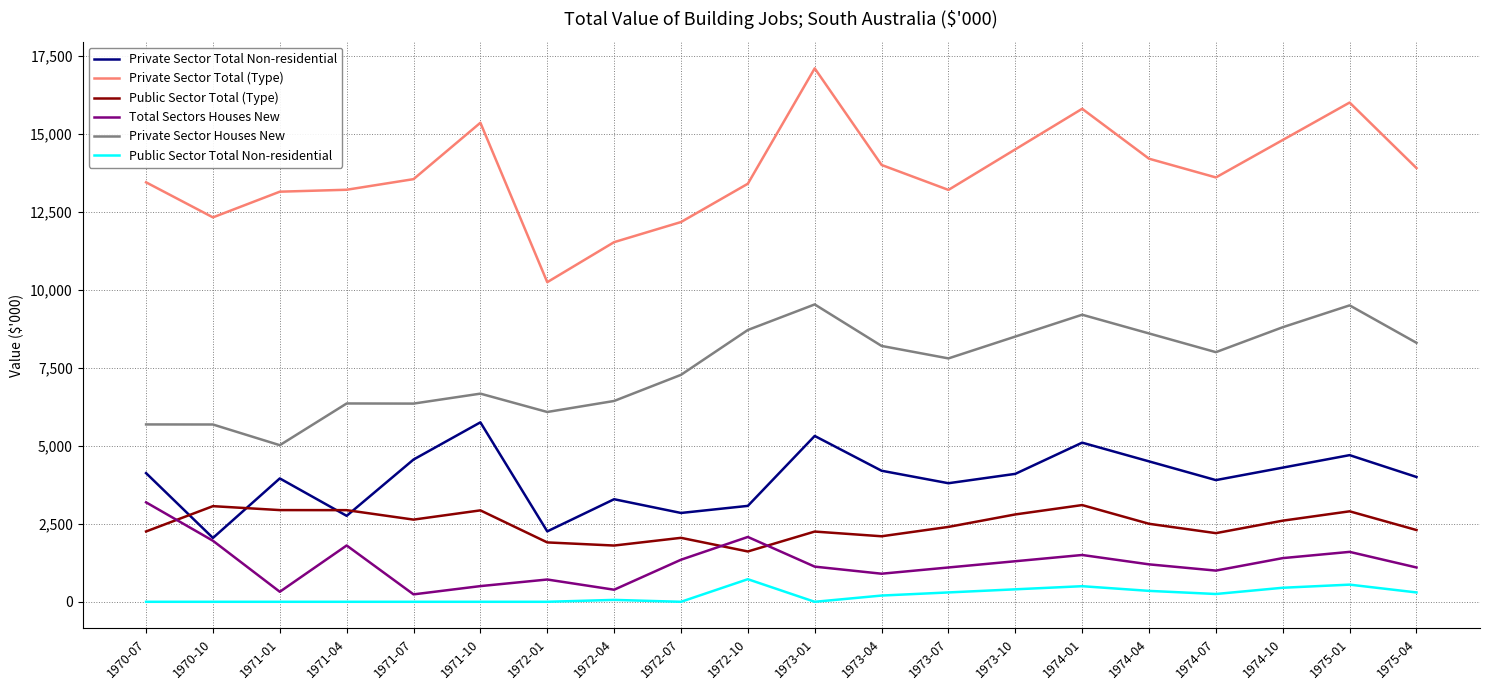

Which category has the highest value in the Private Sector Total (Type) series?

1973-01